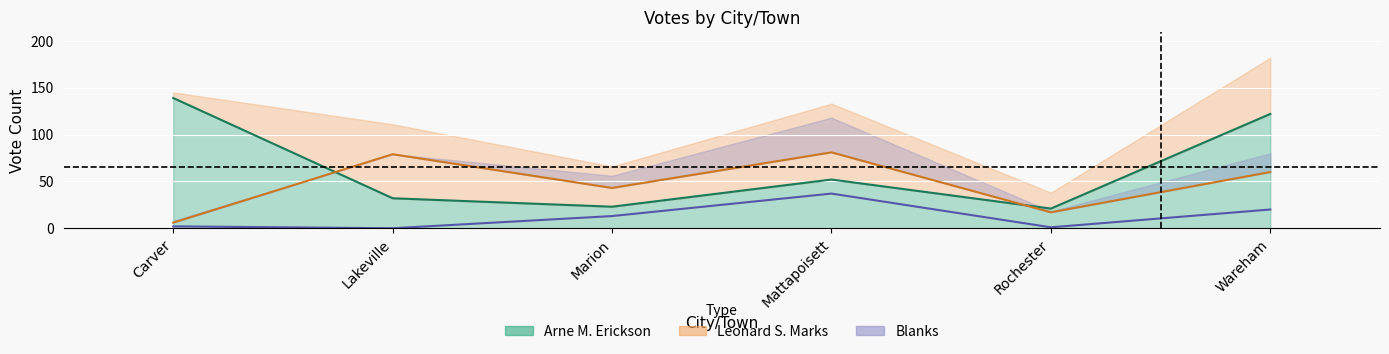

The Blanks series shows 2 at Carver. True or false?

True